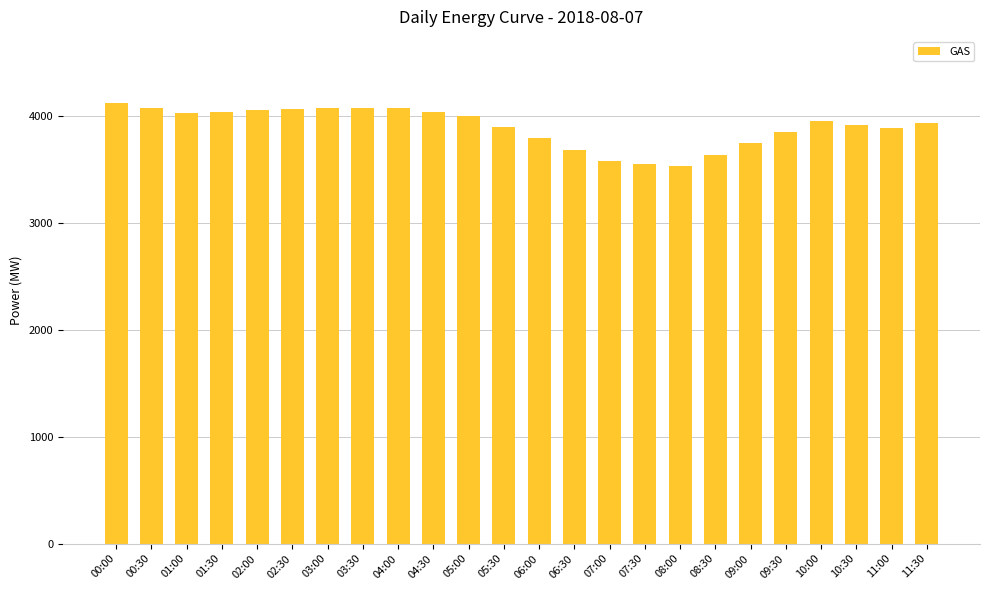

How many data points are less than 3955?

12